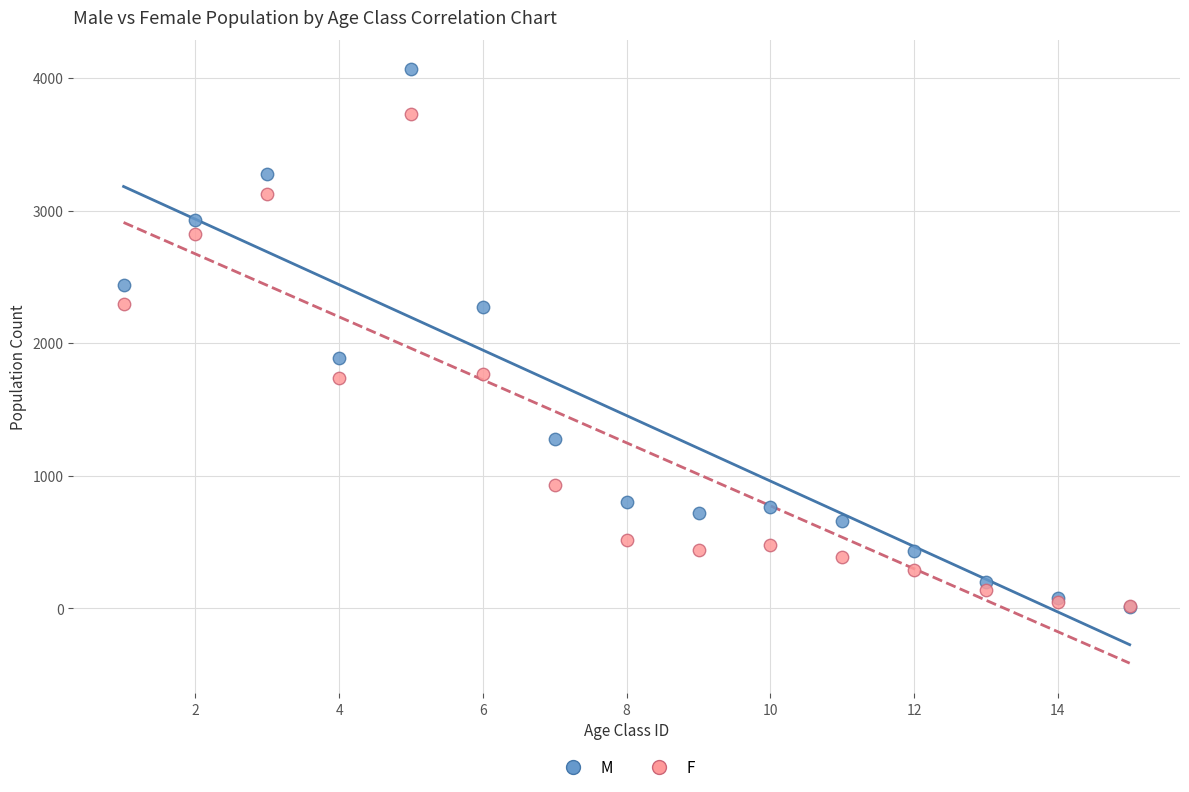

In the M series, what Y value is closest to 2037?

1890